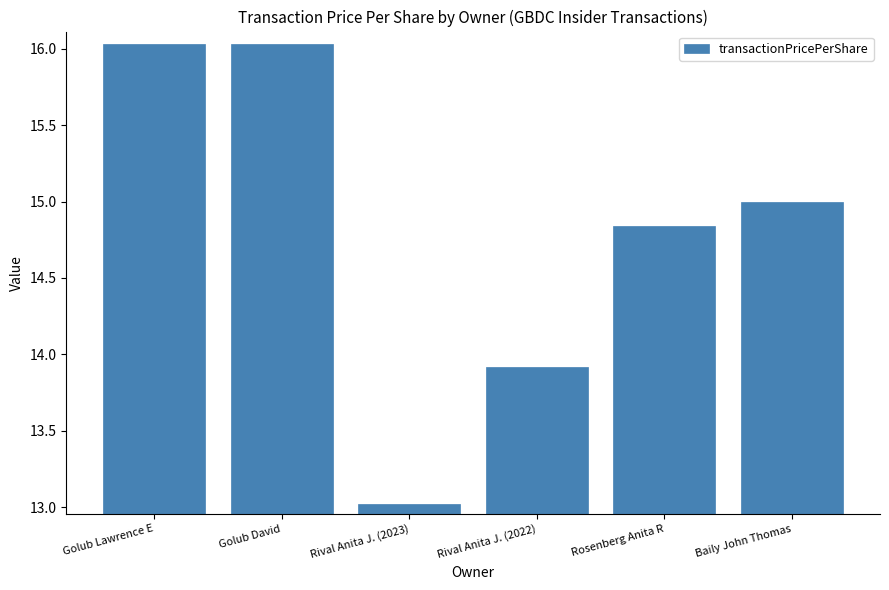

At which label is the value closest to 14?

Rival Anita J. (2022)